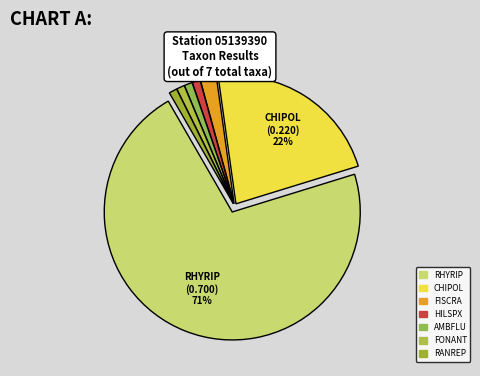

Which slice is the smallest?

HILSPX